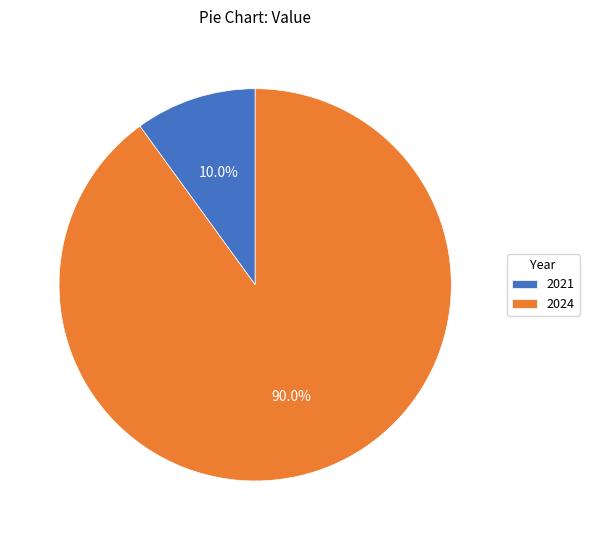

What percentage is the 2024 slice, to the nearest percent?

90%